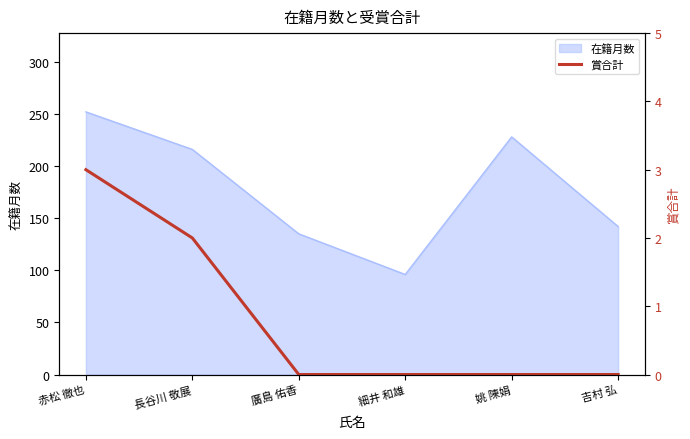

List the labels in order of 在籍月数 value, smallest first.

細井 和雄, 廣島 佑香, 吉村 弘, 長谷川 敬展, 姚 陳娟, 赤松 徹也